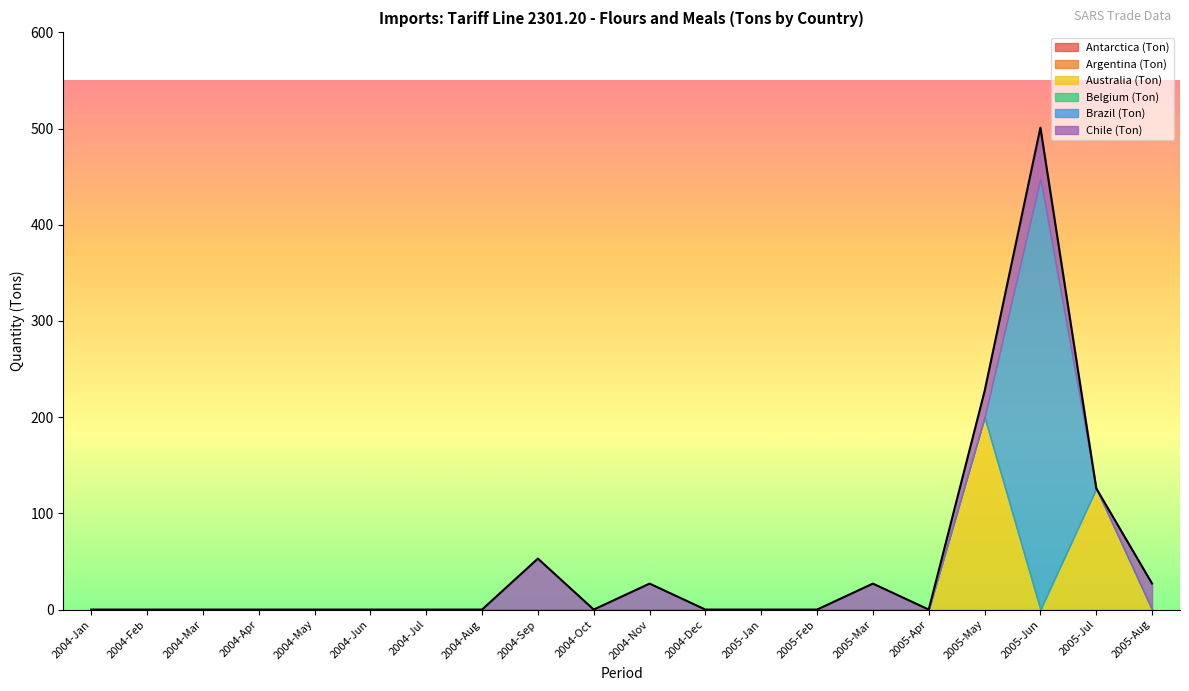

Is it true that Australia (Ton) equals 0 at 2005-Mar?

True